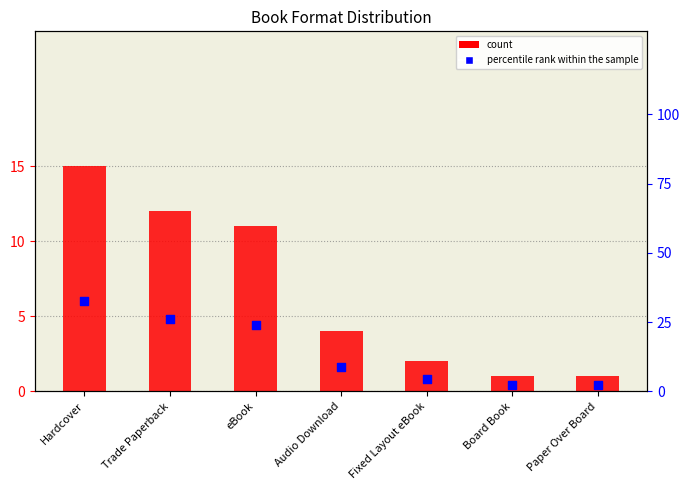

Which series has the largest total across all categories?

percentile rank within the sample